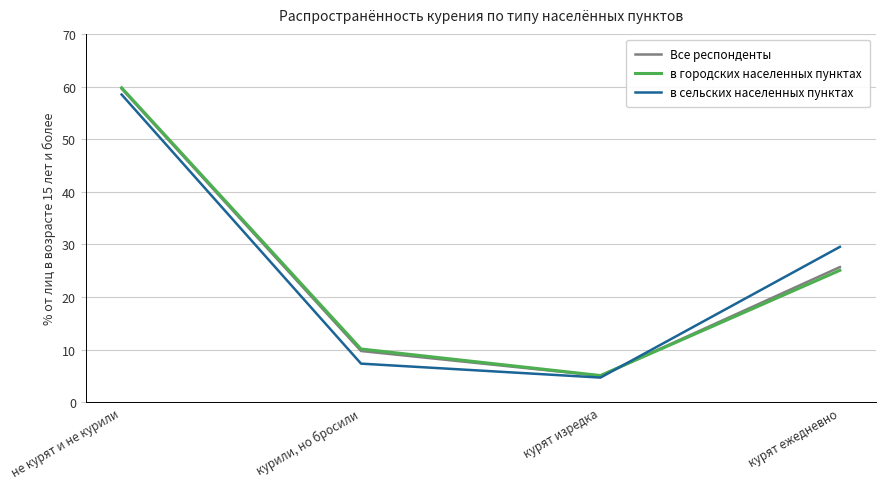

Read the в городских населенных пунктах value at курили, но бросили.

10.1